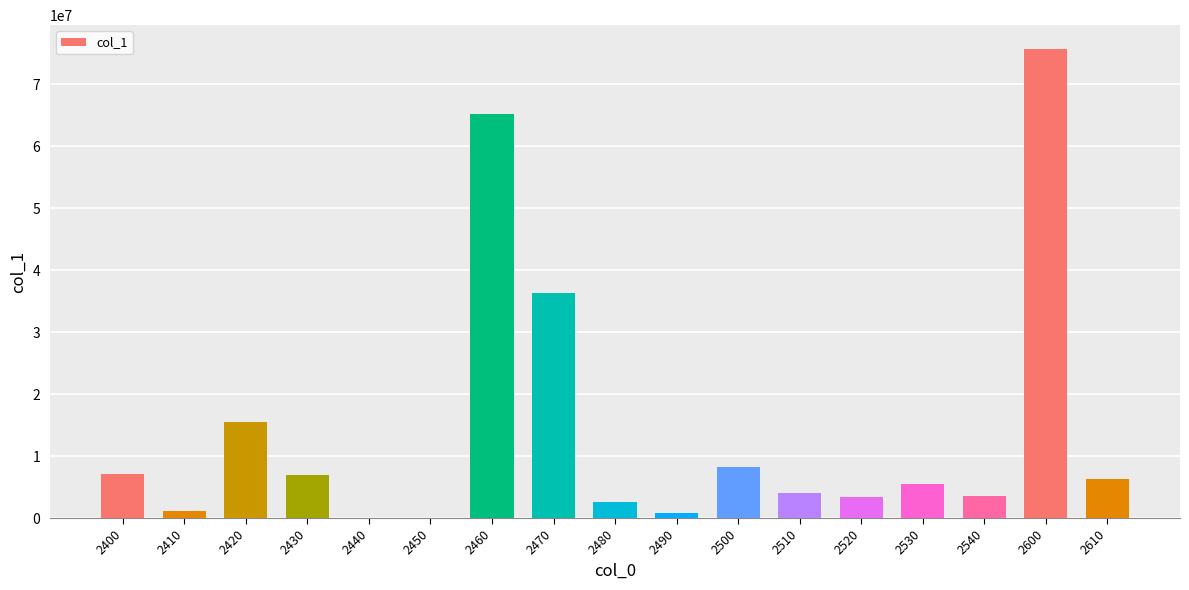

What is the difference between the values at 2530 and 2420?

10081623